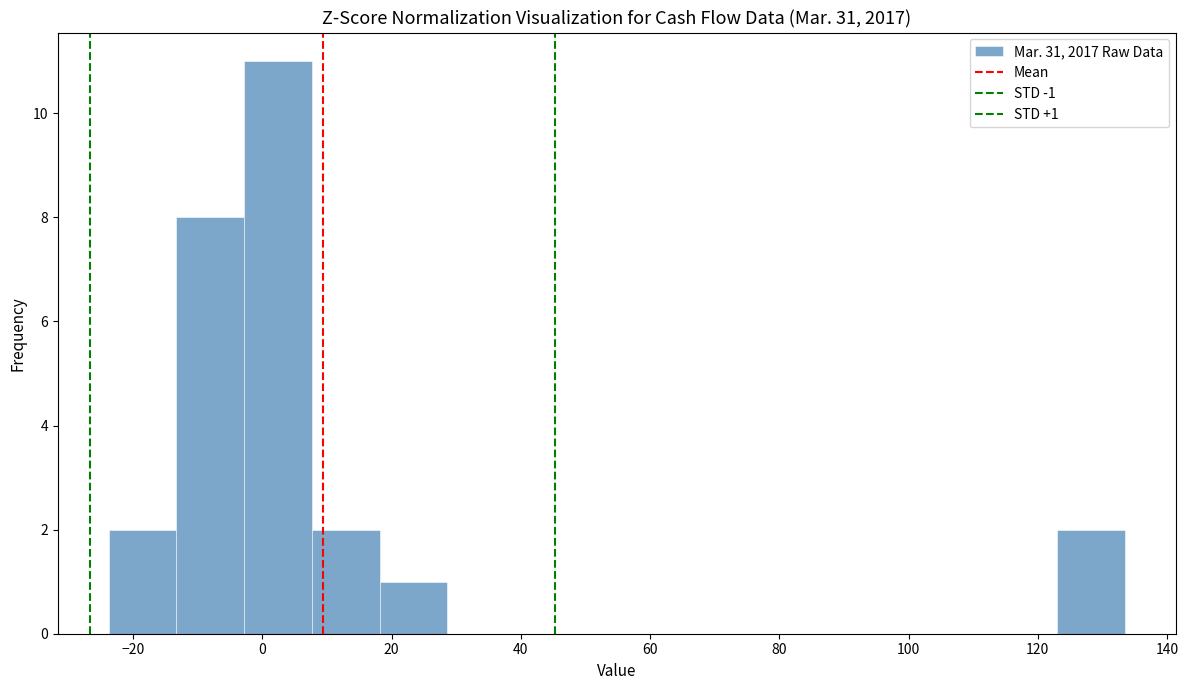

Over which range of the x-axis is the bar tallest?

-2 to 8